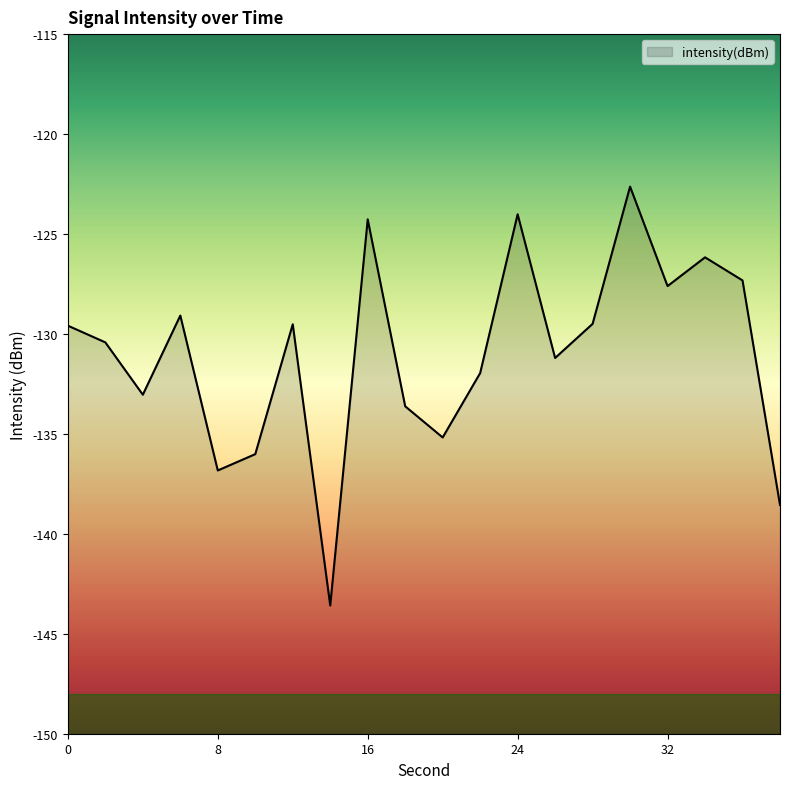

Reading left to right, list all the values displayed in this chart.

-129.6	-130.4	-133.0	-129.1	-136.8	-136.0	-129.5	-143.6	-124.3	-133.6	-135.2	-132.0	-124.0	-131.2	-129.5	-122.6	-127.6	-126.2	-127.3	-138.6